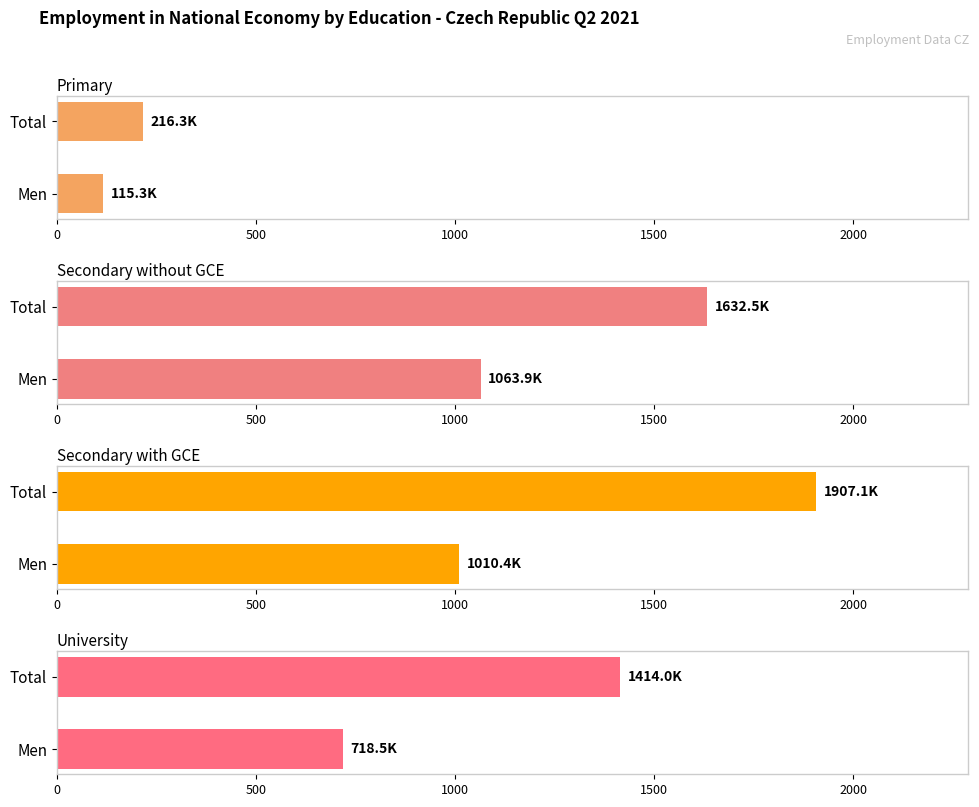

The Primary series shows 115.3 at Men. True or false?

True